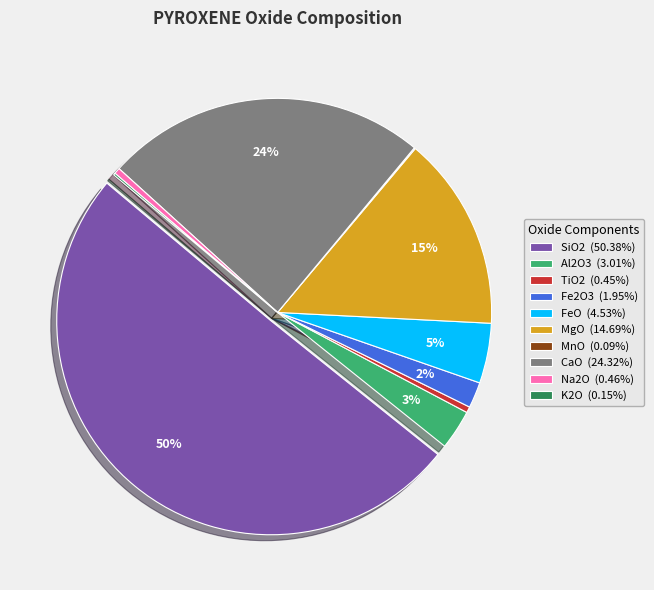

To the nearest percent, what is the combined percentage of Na2O and Al2O3?

3%